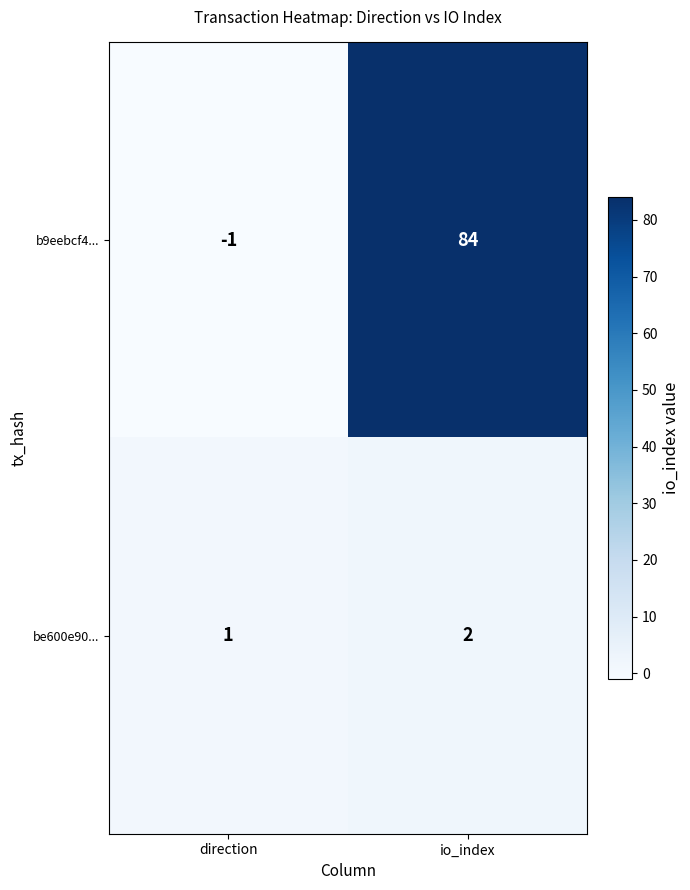

Reading right to left, what are all the values shown in this chart?

b9eebcf4...: io_index=84	direction=-1
be600e90...: io_index=2	direction=1